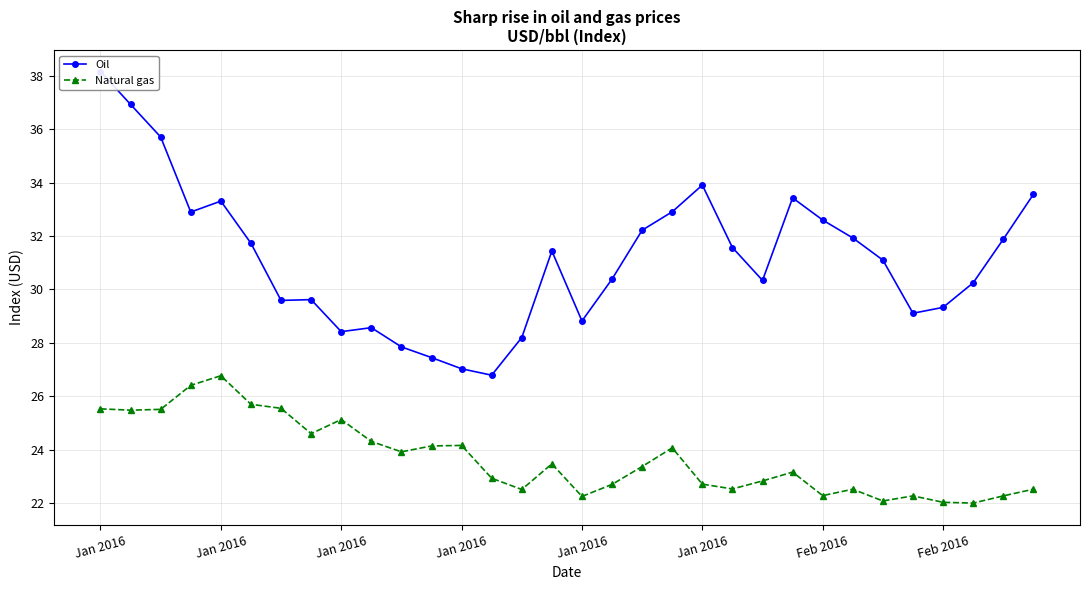

Which series has the largest range (max minus min)?

Oil